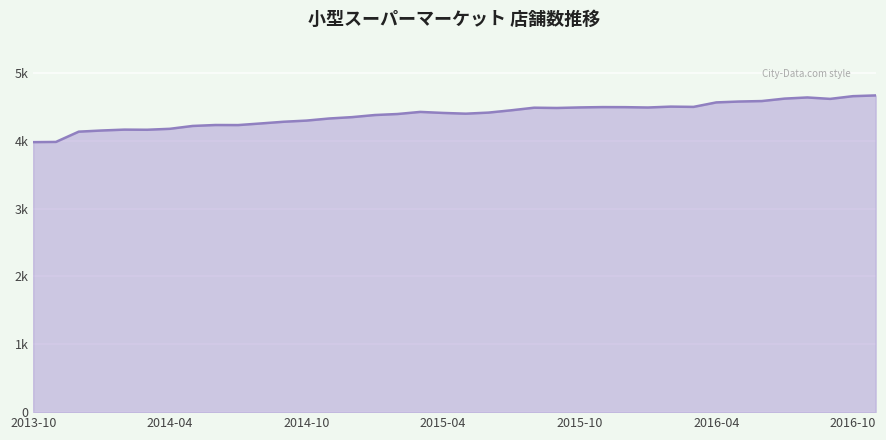

How many interior local valleys (lower than both neighbors) does the data have?

7